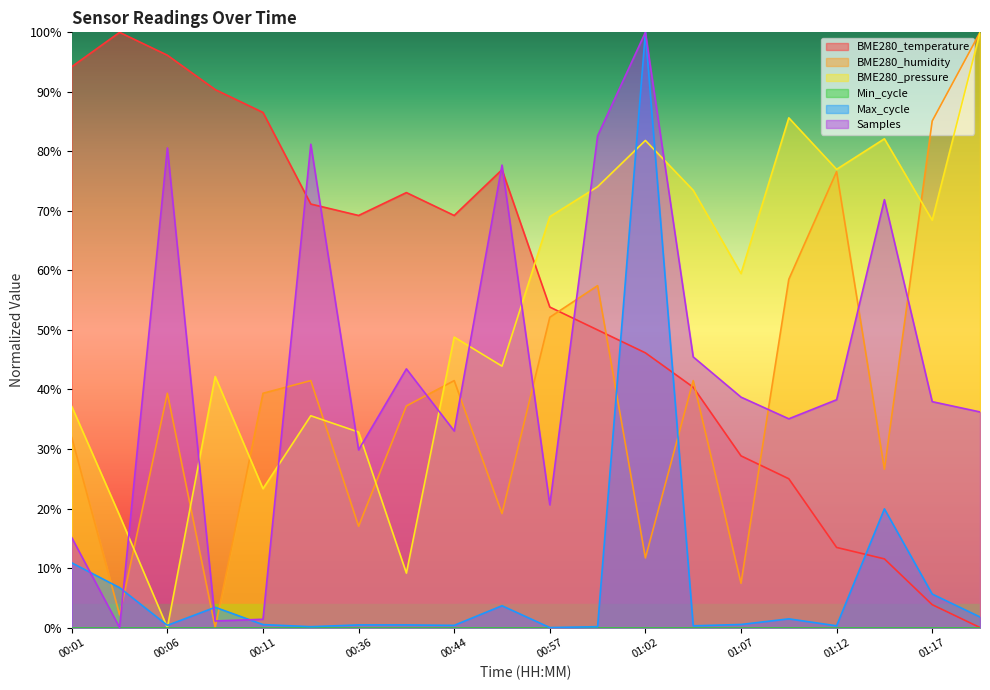

At 00:06, list the series in order from largest to smallest.

BME280_temperature, Samples, BME280_humidity, Max_cycle, BME280_pressure